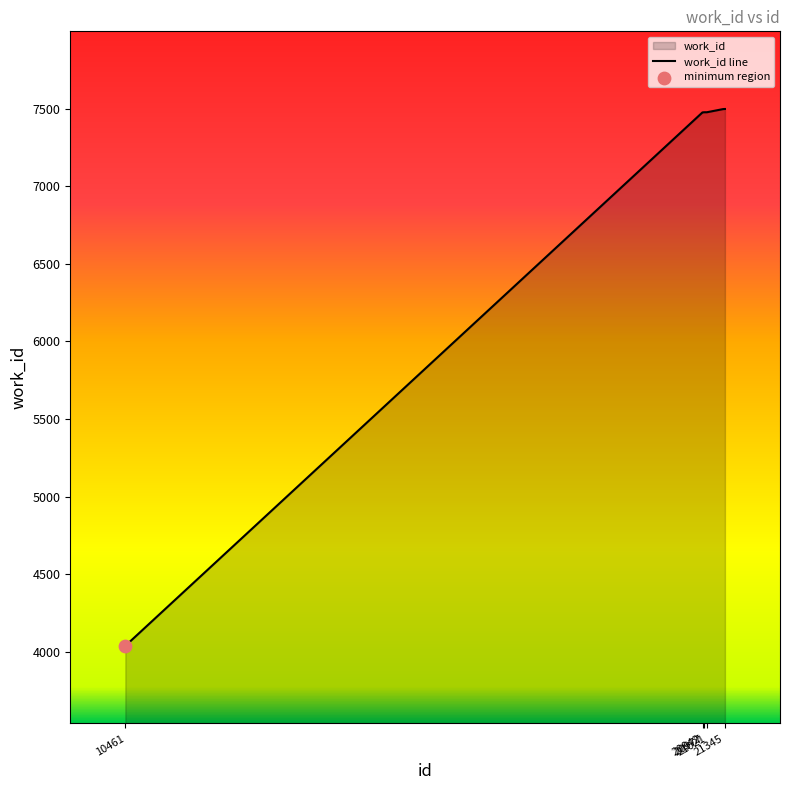

What is the change in value from 20977 to 21311?

+20